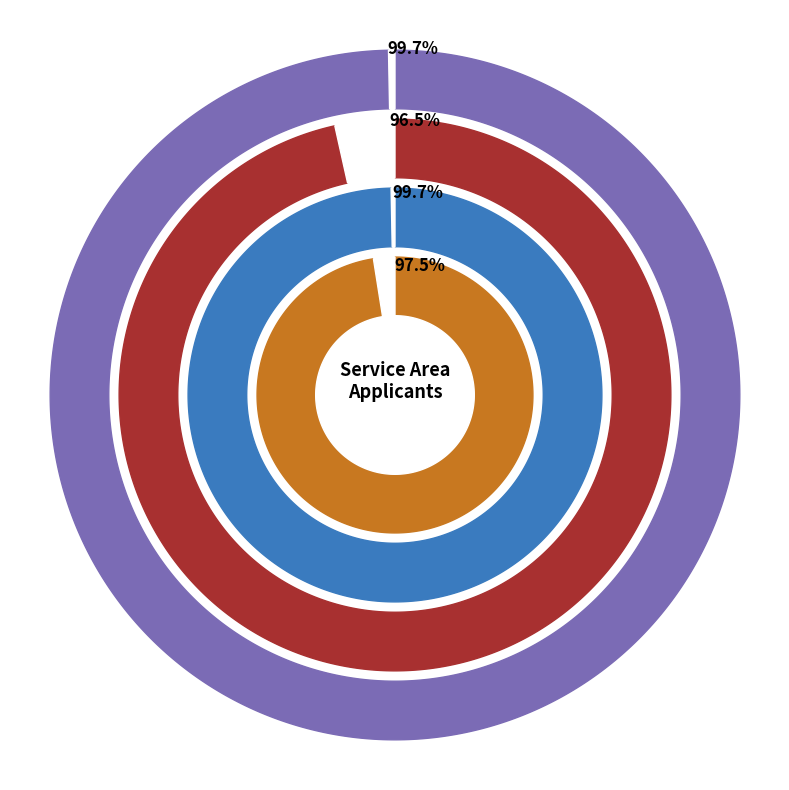

True or false: Environment accounts for 40% of the total.

False